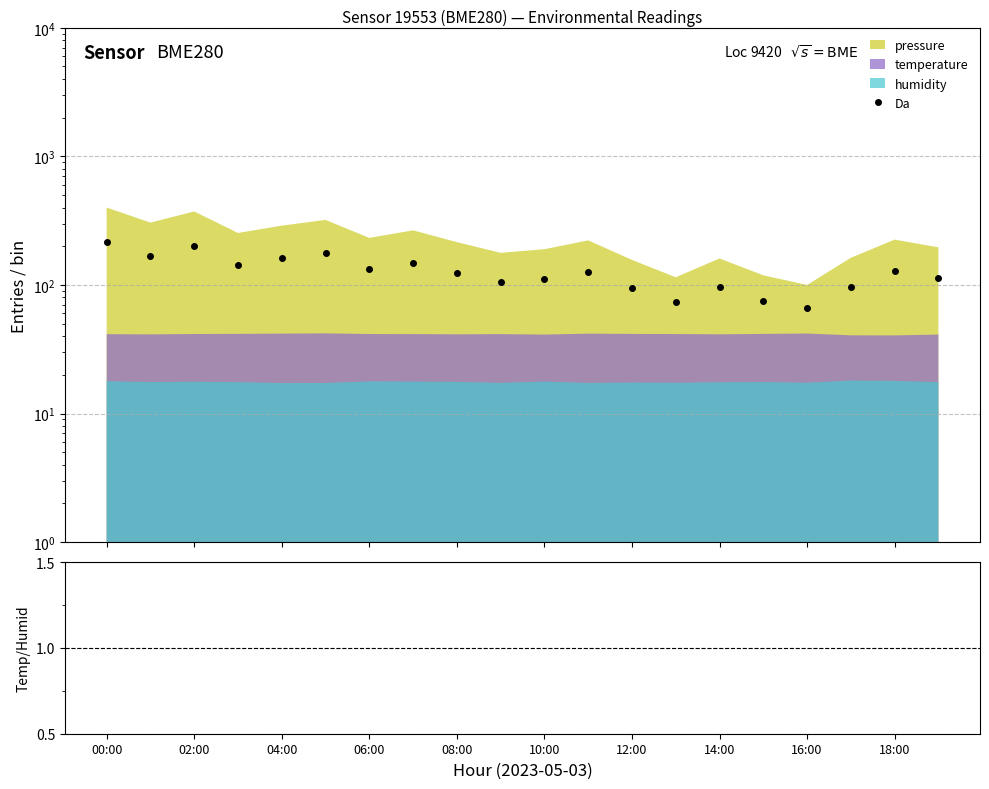

How many values in the Da series are below 127?

10